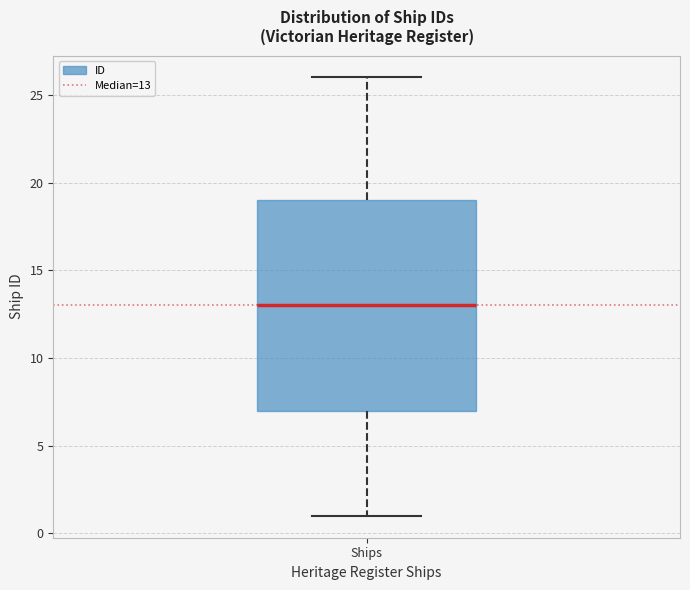

Where does the median line of the box for Ships sit on the y-axis? The values are not printed on the chart, so give them approximately, as read against the axis.

13